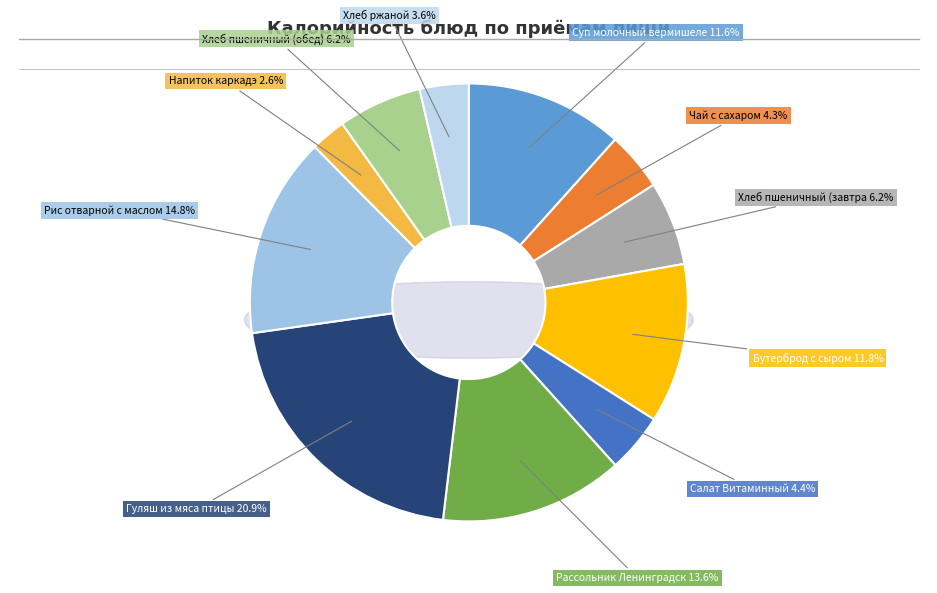

To the nearest percent, what is the difference between the largest and smallest slice percentages?

18%